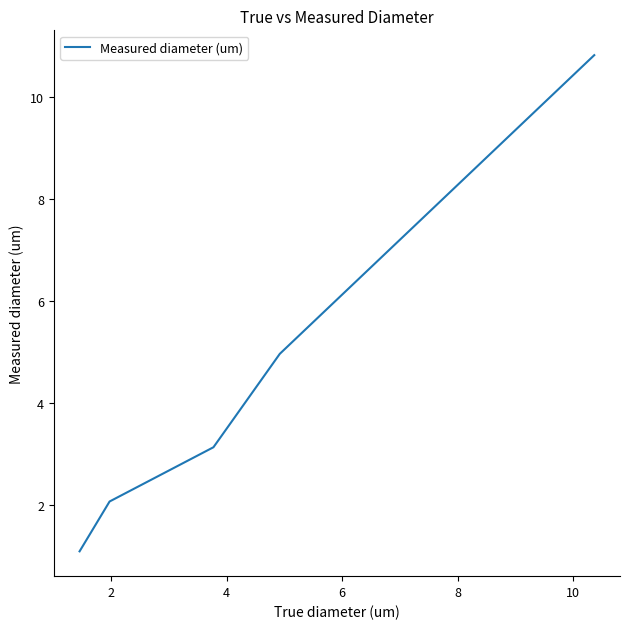

What is the difference between the maximum and second lowest values?

8.8